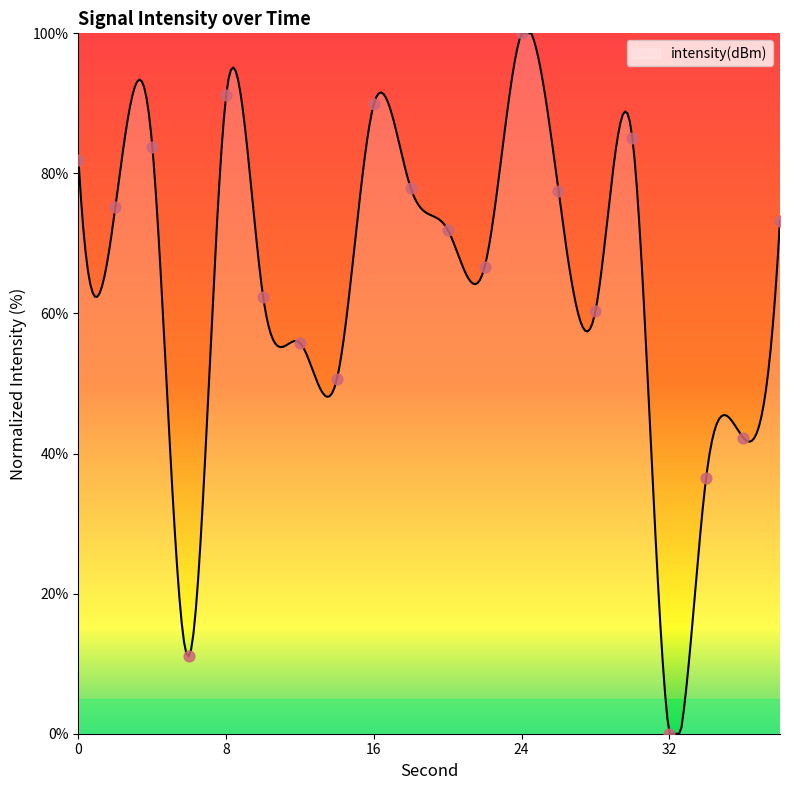

What is the change in value from 18 to 32?

-77.9